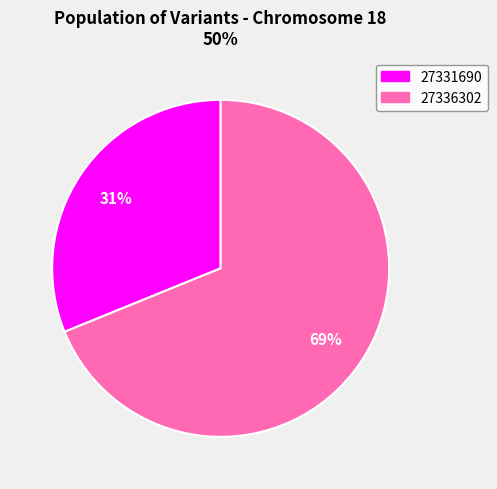

Between 27331690 and 27336302, which is larger?

27336302